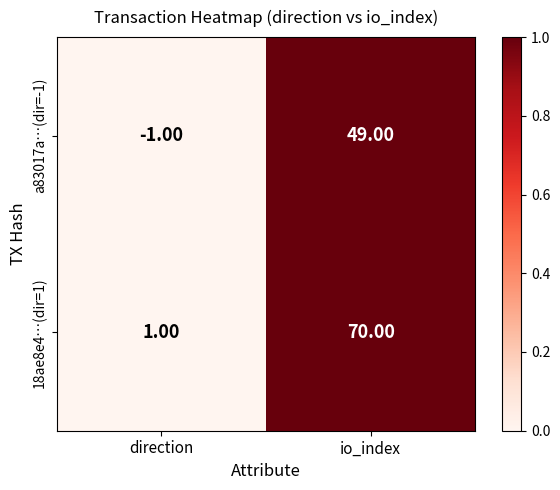

Count the number of data series in this chart.

2